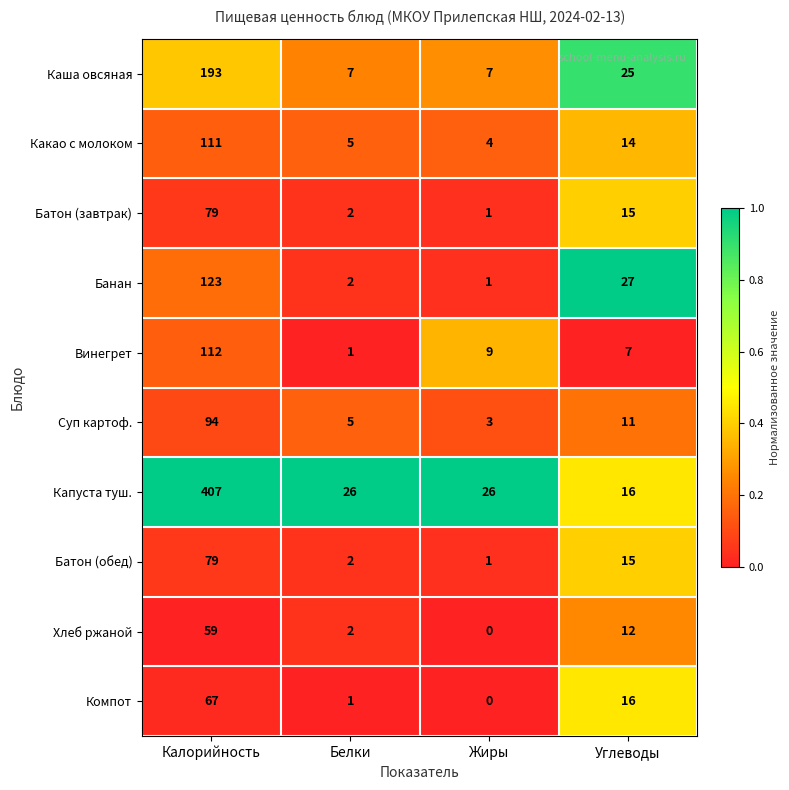

At which label is Каша овсяная closest to 100?

Углеводы